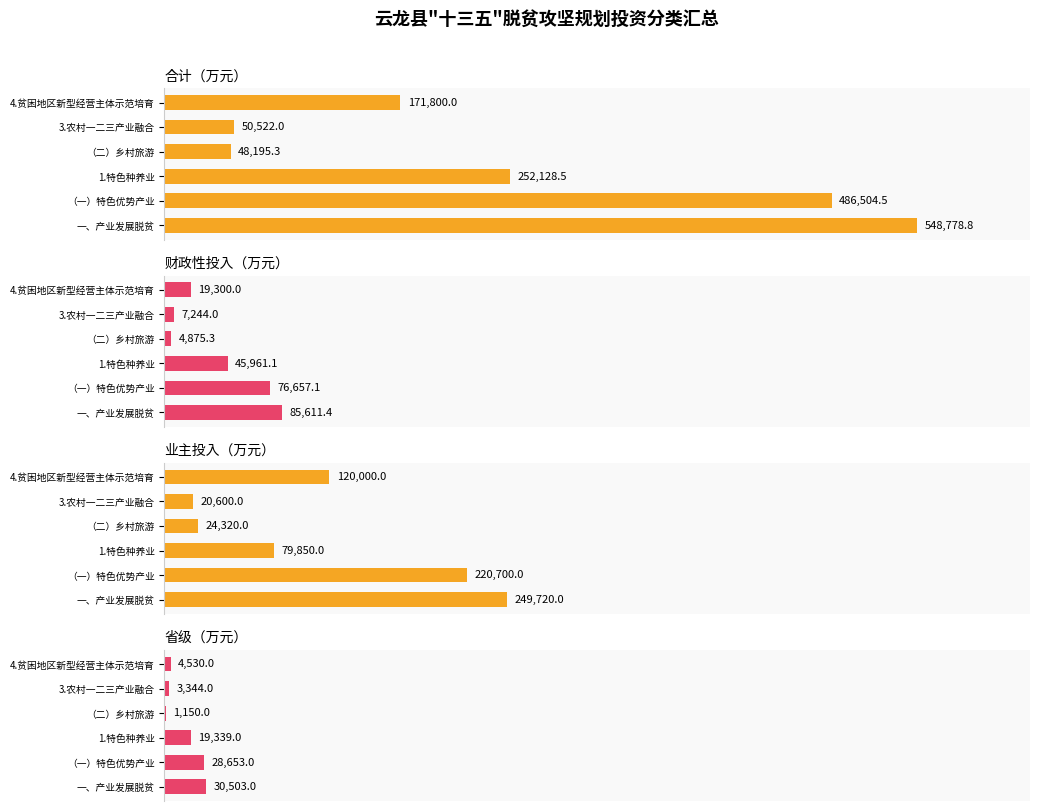

How many distinct data groups are displayed?

4